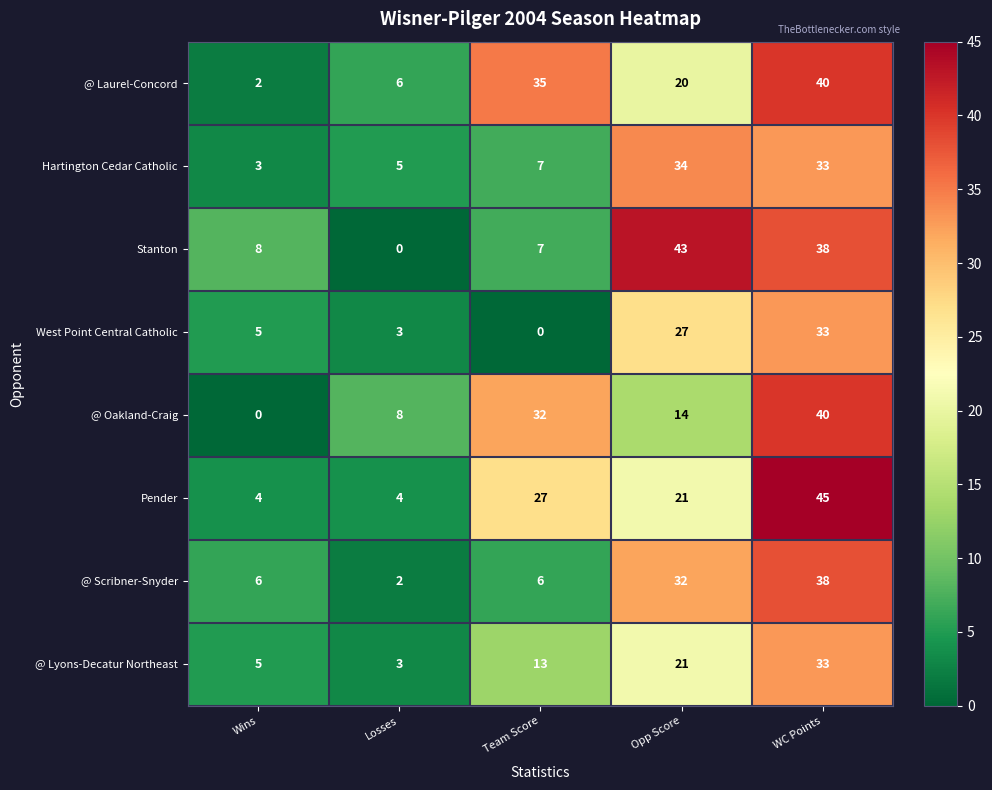

At which category is the sum across all series the highest?

WC Points